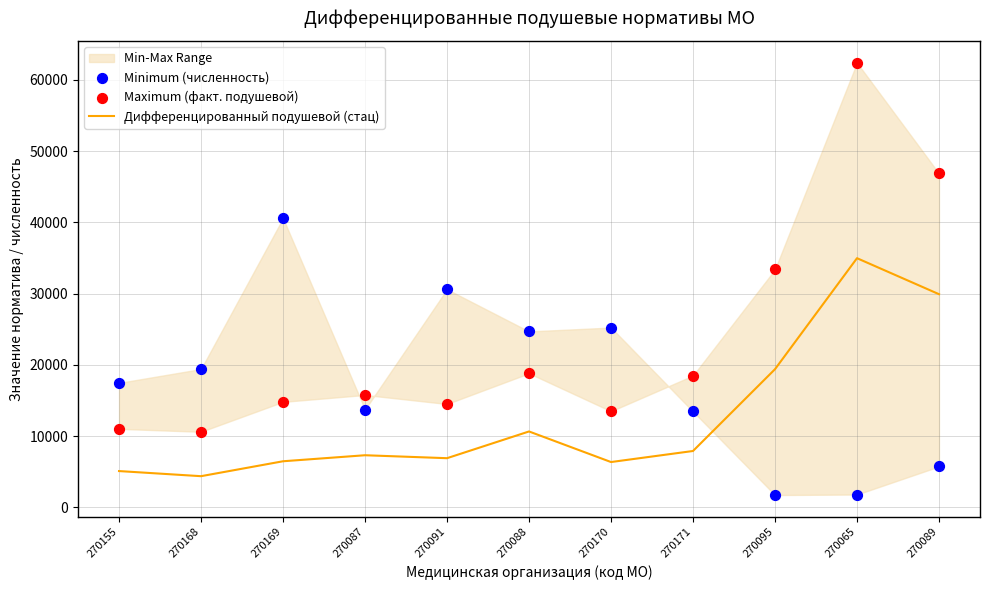

At how many categories does at least one series exceed 8329?

11